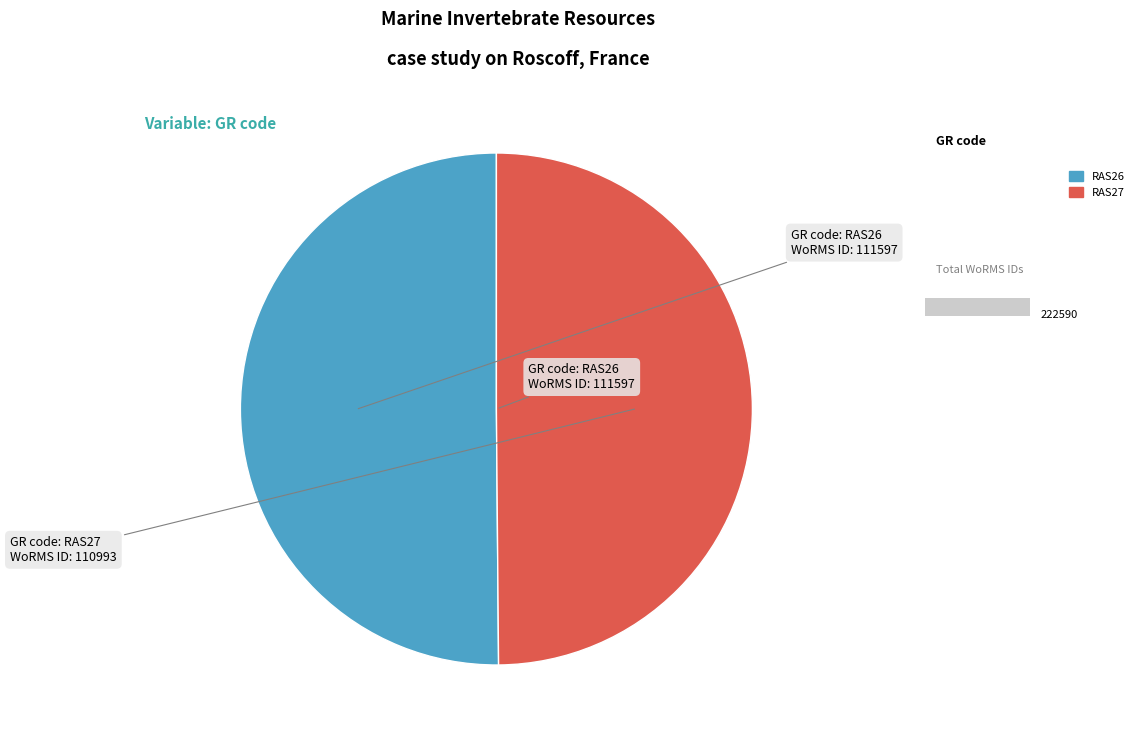

The RAS27 slice represents 42% of the pie. True or false?

False